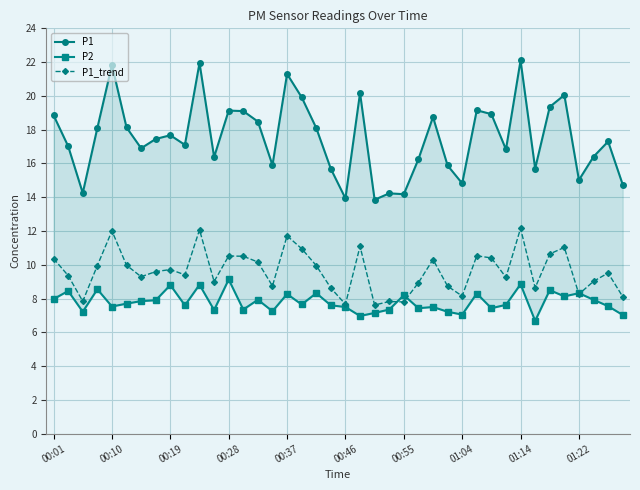

True or false: P1_trend and P2 cross at least once.

True